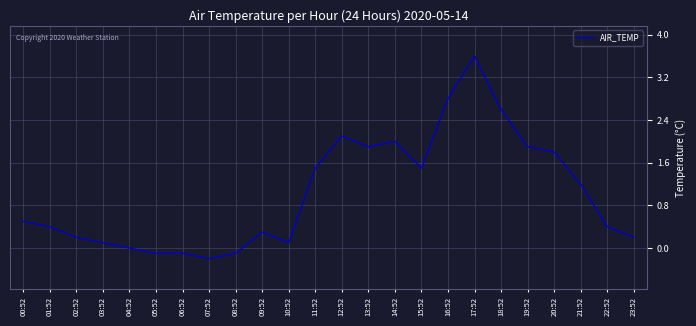

Which has a higher value, 12:52 or 19:52?

12:52